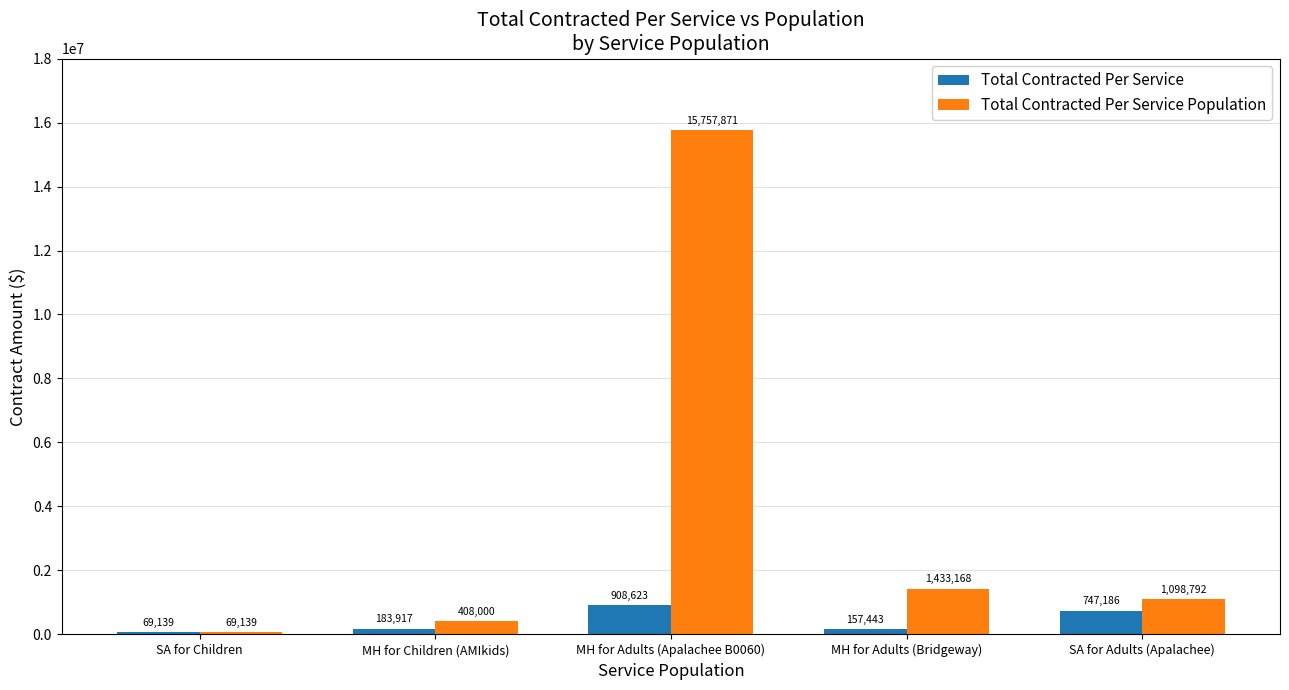

What is the spread (max minus min) of values at MH for Children (AMIkids)?

224083